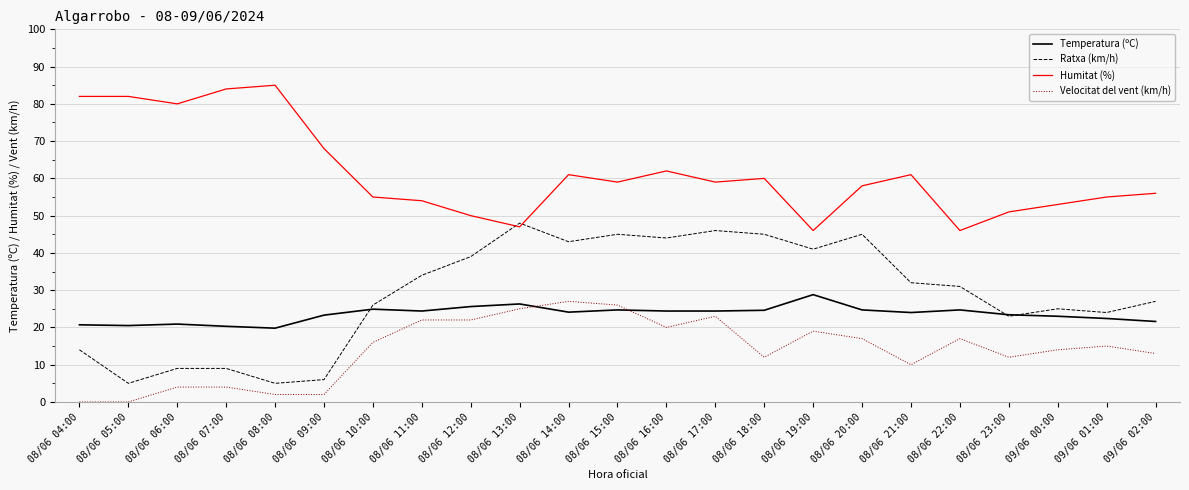

Between 08/06 12:00 and 08/06 16:00, which series saw the biggest shift?

Humitat (%)